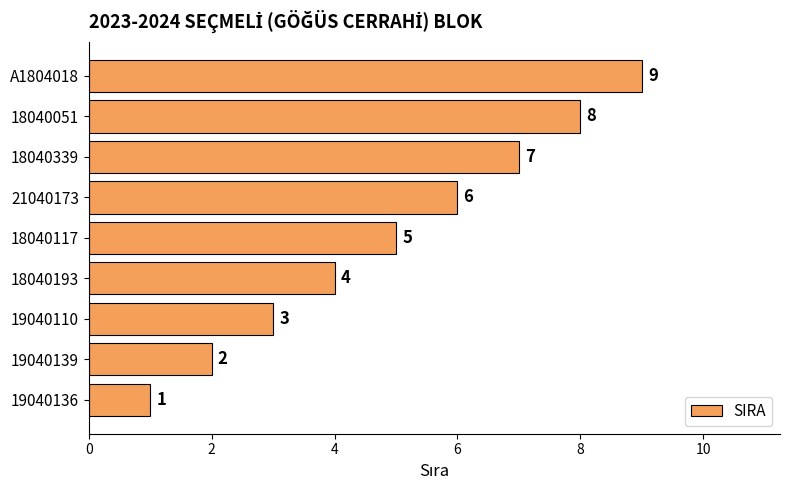

At which label is the value closest to 5?

18040117